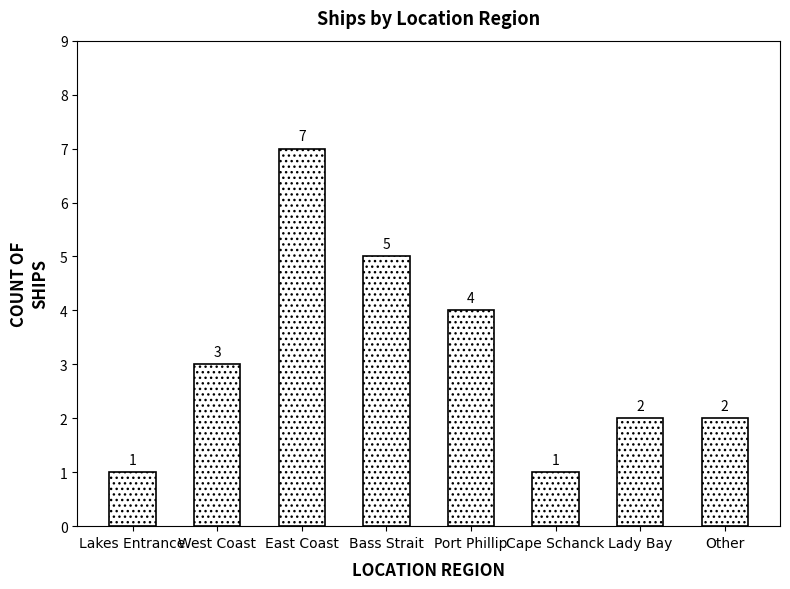

The chart shows a value of 2 at Lakes Entrance. True or false?

False